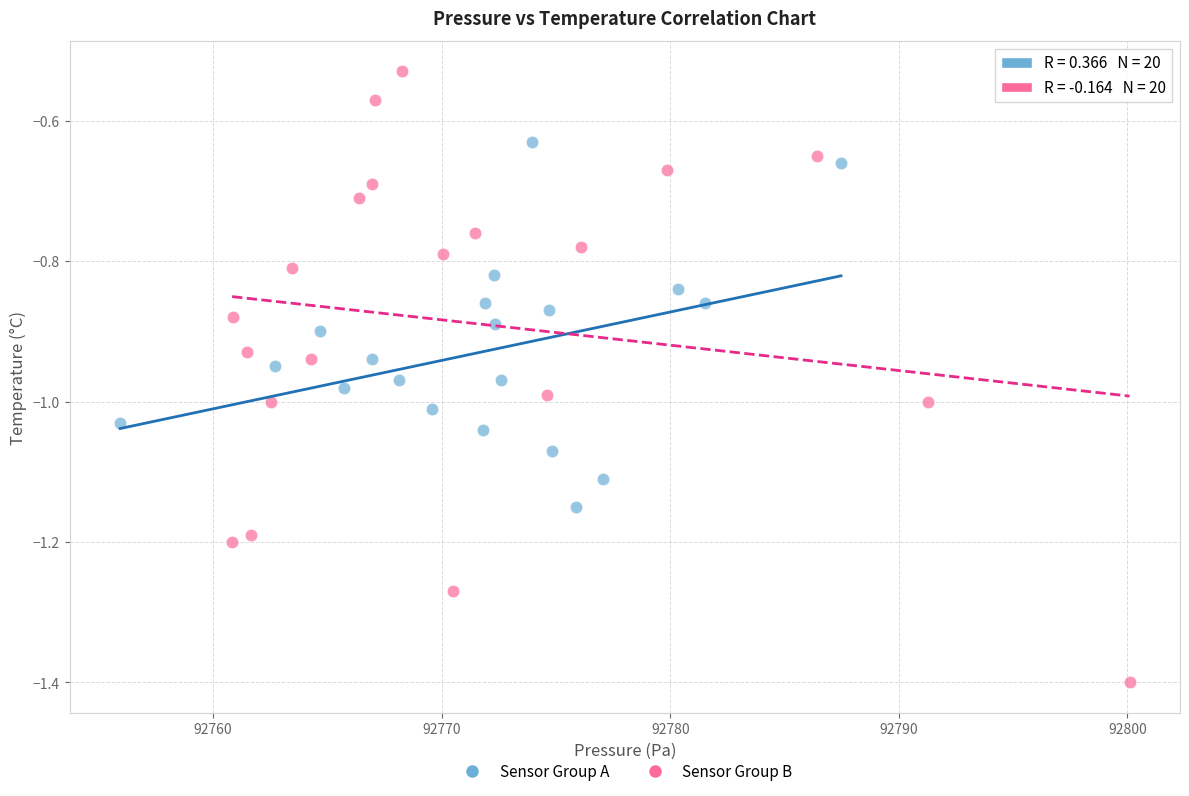

What are all the series names shown in the legend?

Sensor Group A, Sensor Group B